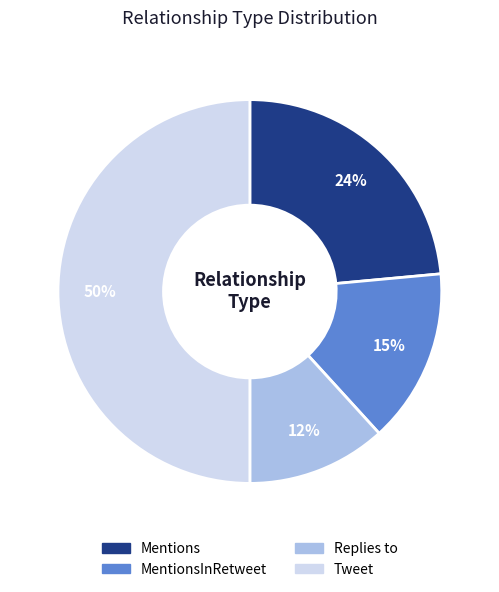

To the nearest percent, what is the average slice percentage?

25%